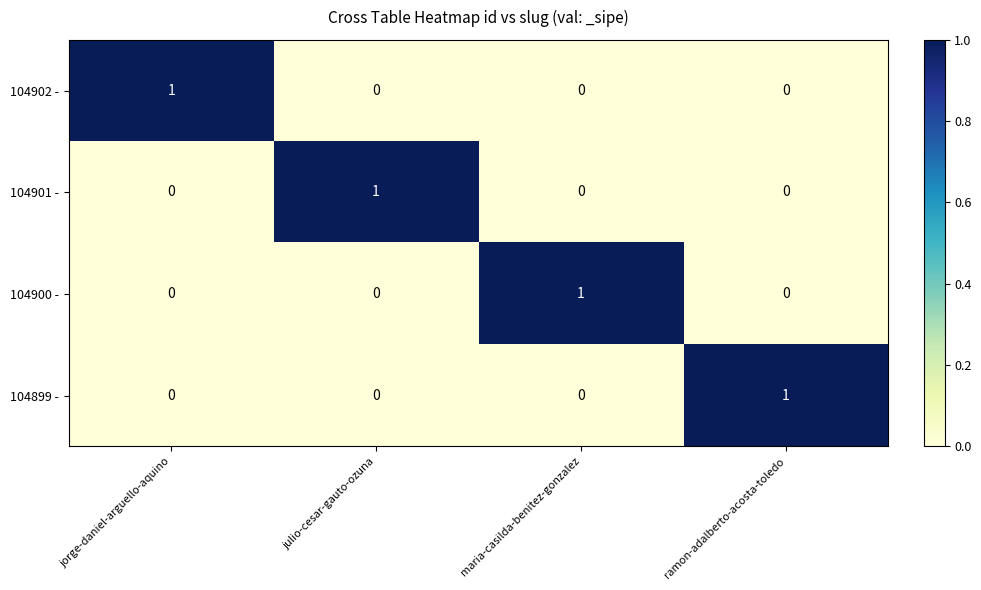

Which category has the highest value in the 104900 - series?

maria-casilda-benitez-gonzalez